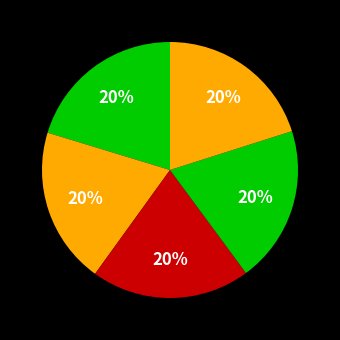

How many slices are in this pie chart?

5